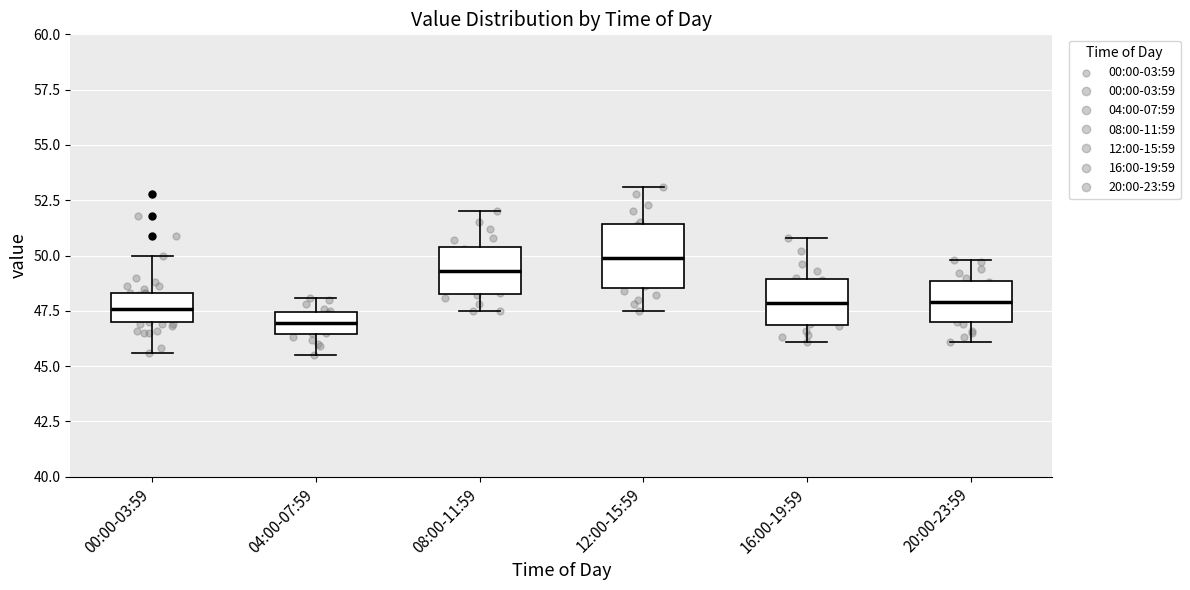

Which box's median line is the lowest?

04:00-07:59